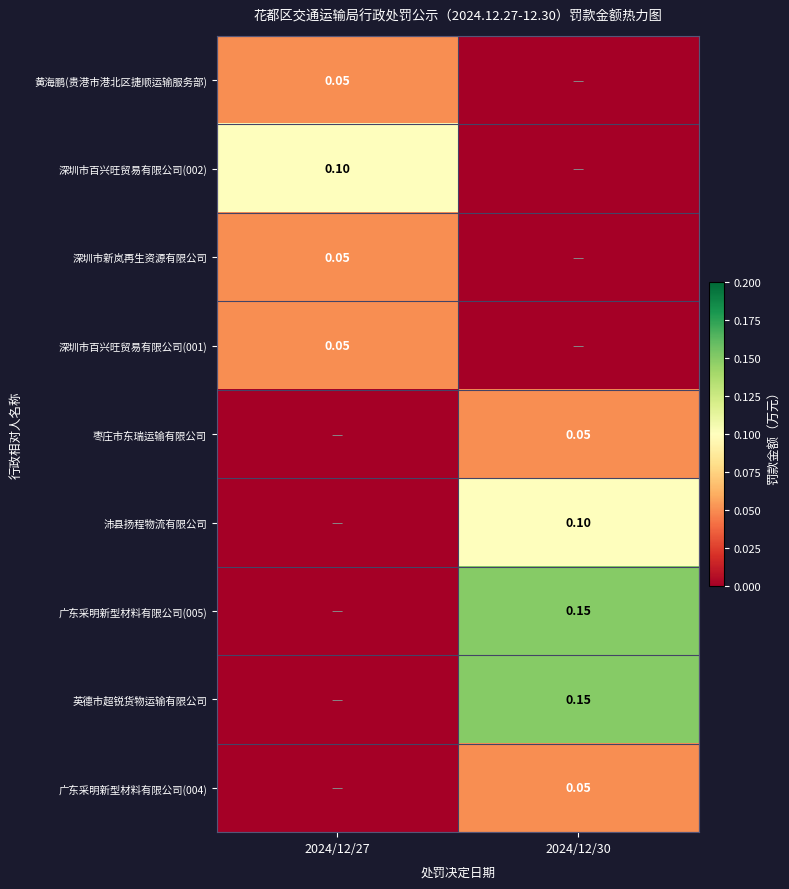

True or false: 沛县扬程物流有限公司 has a value of 0.1 at 2024/12/30.

True